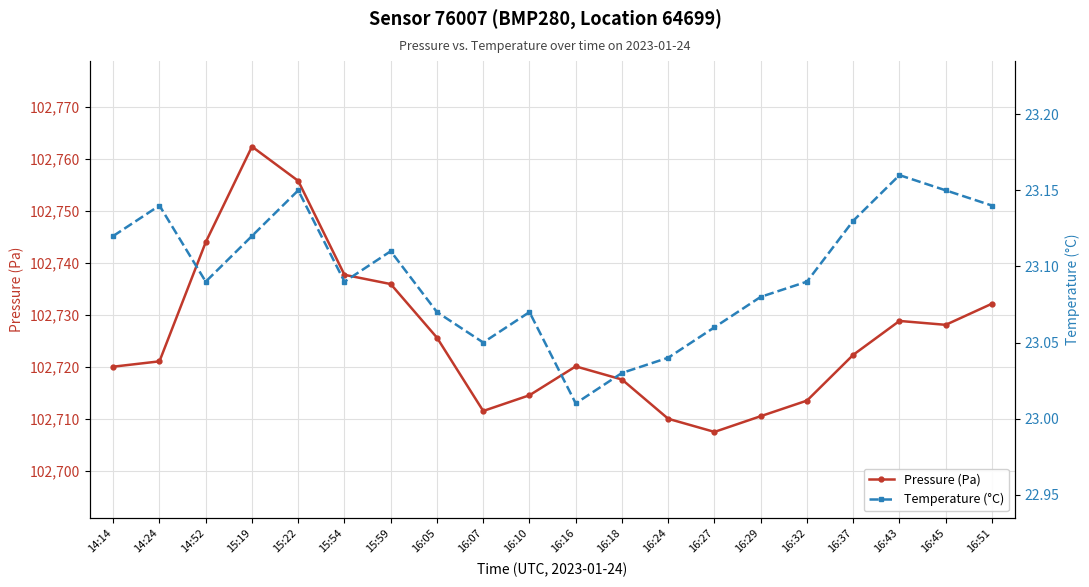

The Pressure (Pa) series shows 102721.0 at 14:24. True or false?

True